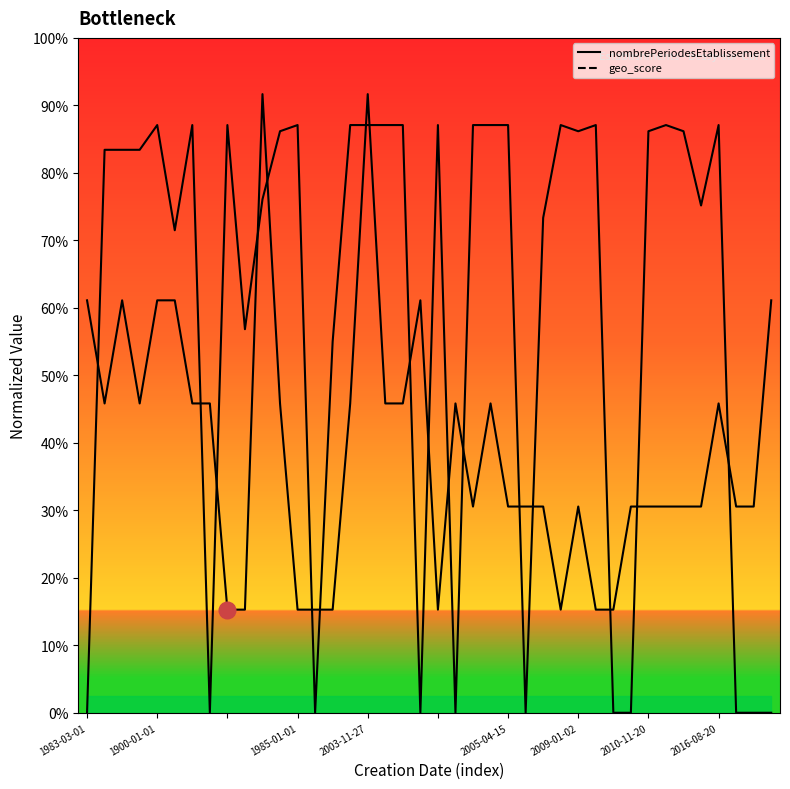

What are all the series names shown in the legend?

nombrePeriodesEtablissement, geo_score